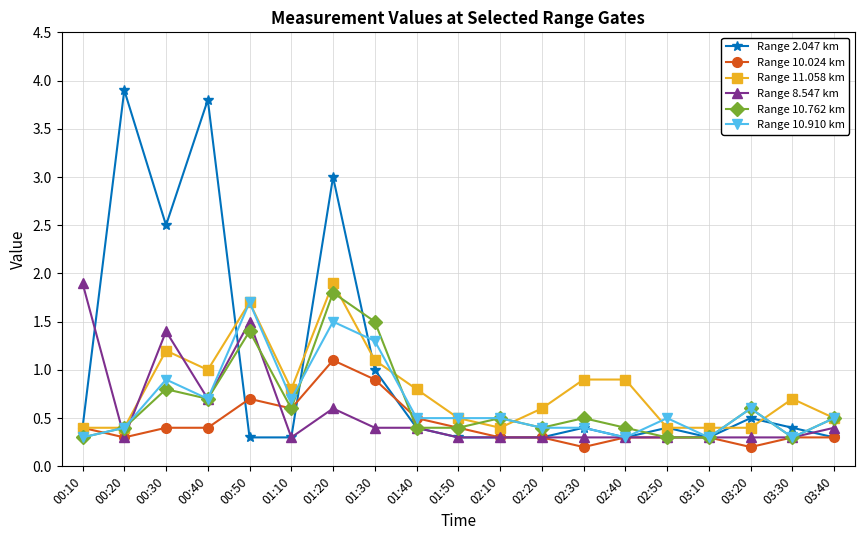

Reading right to left, transcribe all the data shown in this chart.

Range 2.047 km: 0.3	0.4	0.5	0.3	0.4	0.3	0.4	0.3	0.3	0.3	0.4	1.0	3.0	0.3	0.3	3.8	2.5	3.9	0.4
Range 10.024 km: 0.3	0.3	0.2	0.3	0.3	0.3	0.2	0.3	0.3	0.4	0.5	0.9	1.1	0.6	0.7	0.4	0.4	0.3	0.4
Range 11.058 km: 0.5	0.7	0.4	0.4	0.4	0.9	0.9	0.6	0.4	0.5	0.8	1.1	1.9	0.8	1.7	1.0	1.2	0.4	0.4
Range 8.547 km: 0.4	0.3	0.3	0.3	0.3	0.3	0.3	0.3	0.3	0.3	0.4	0.4	0.6	0.3	1.5	0.7	1.4	0.3	1.9
Range 10.762 km: 0.5	0.3	0.6	0.3	0.3	0.4	0.5	0.4	0.5	0.4	0.4	1.5	1.8	0.6	1.4	0.7	0.8	0.4	0.3
Range 10.910 km: 0.5	0.3	0.6	0.3	0.5	0.3	0.4	0.4	0.5	0.5	0.5	1.3	1.5	0.7	1.7	0.7	0.9	0.4	0.3